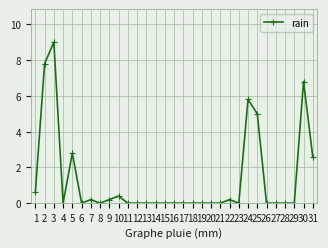

What is the difference between the values at 24 and 6?

5.8